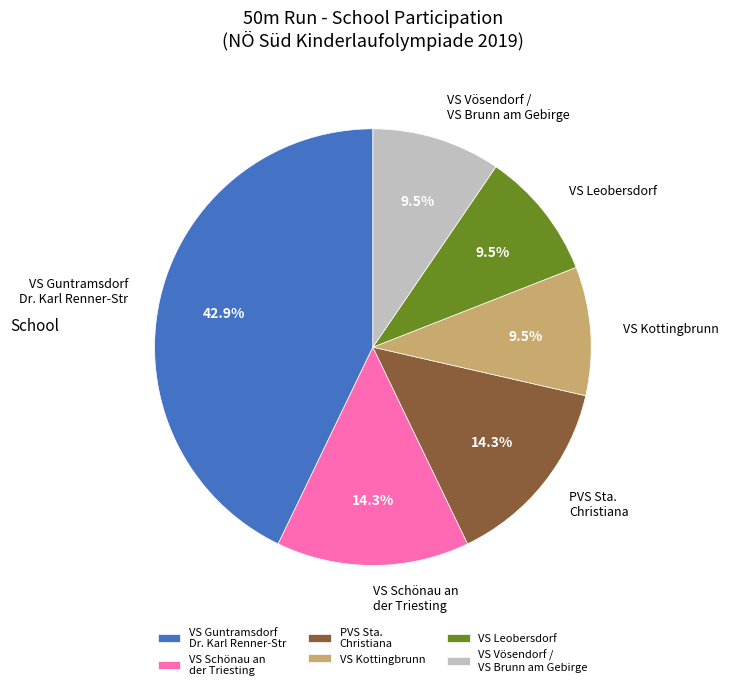

What is the largest slice in the pie chart?

VS Guntramsdorf Dr. Karl Renner-Str